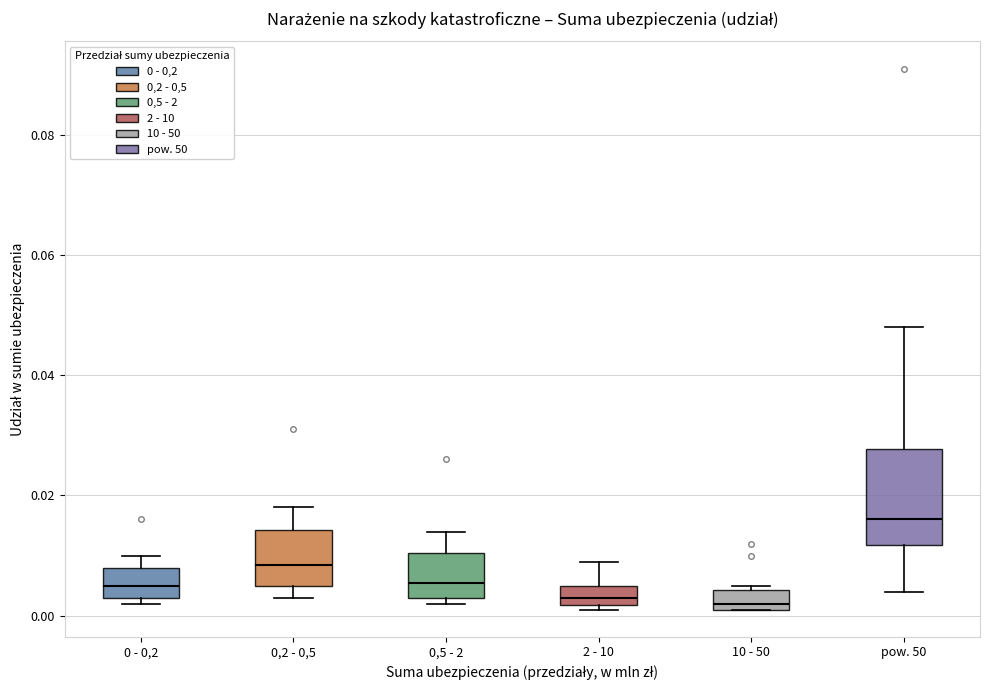

Reading left to right, read every box against the y-axis: the position of its median line, the range the box covers, and the ends of its whiskers. The values are not printed on the chart, so give them approximately, as read against the axis.

0 - 0,2: median 0.006, box 0.004 to 0.008, whiskers 0.002 to 0.010
0,2 - 0,5: median 0.008, box 0.006 to 0.014, whiskers 0.004 to 0.018
0,5 - 2: median 0.006, box 0.004 to 0.010, whiskers 0.002 to 0.014
2 - 10: median 0.004, box 0.002 to 0.006, whiskers 0.002 (just below the box's lower edge) to 0.010
10 - 50: median 0.002 (just above the box's lower edge), box 0.002 to 0.004, whiskers 0.002 to 0.006
pow. 50: median 0.016, box 0.012 to 0.028, whiskers 0.004 to 0.048